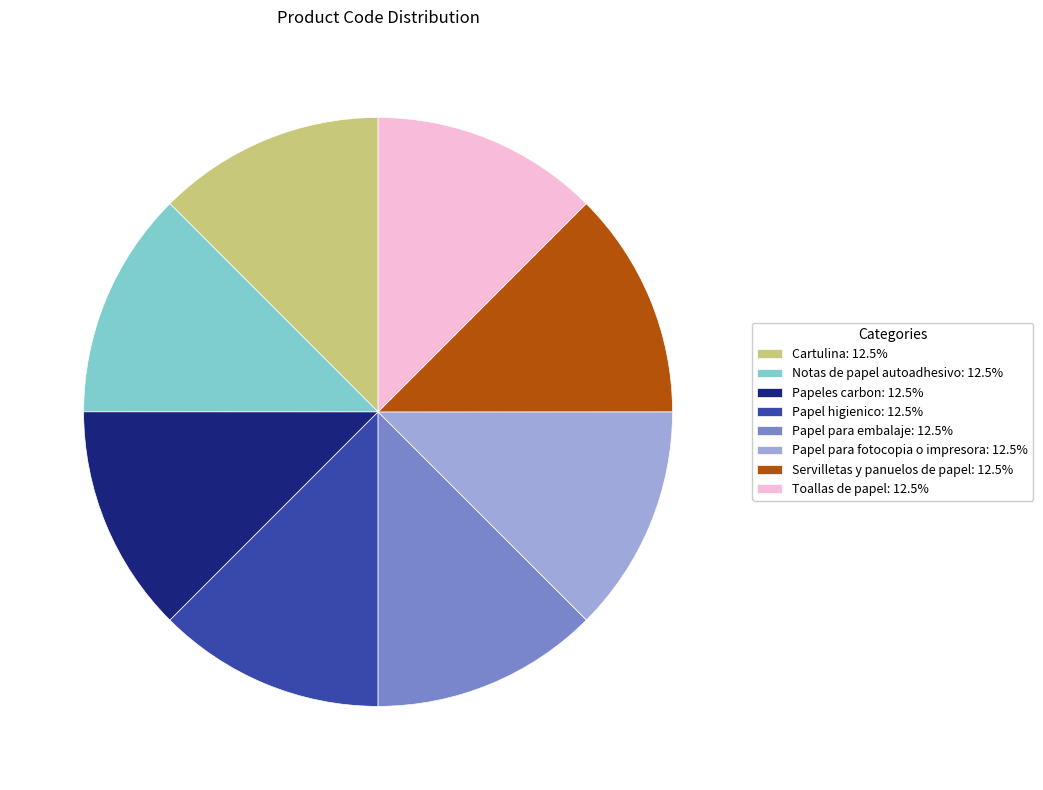

Count the number of slices in the pie.

8